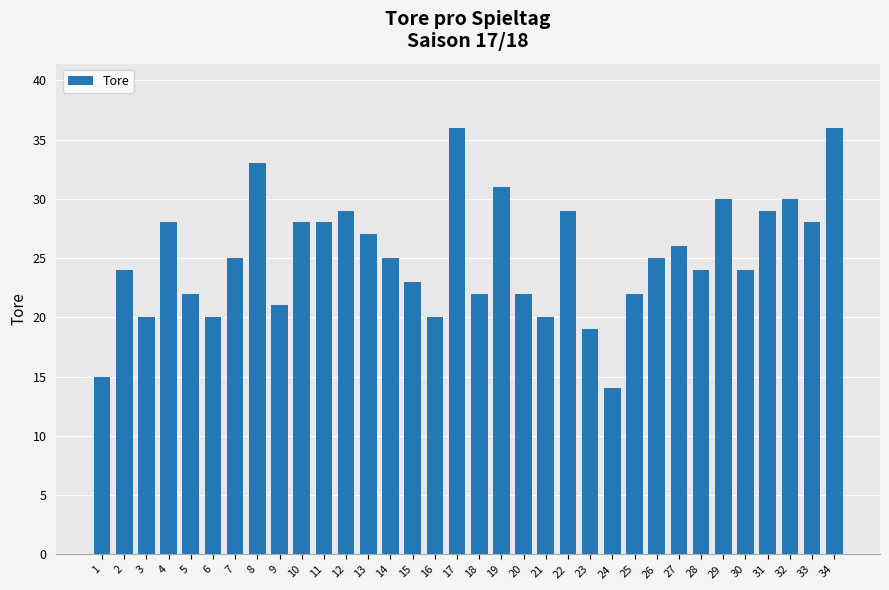

Which has a higher value, 24 or 9?

9